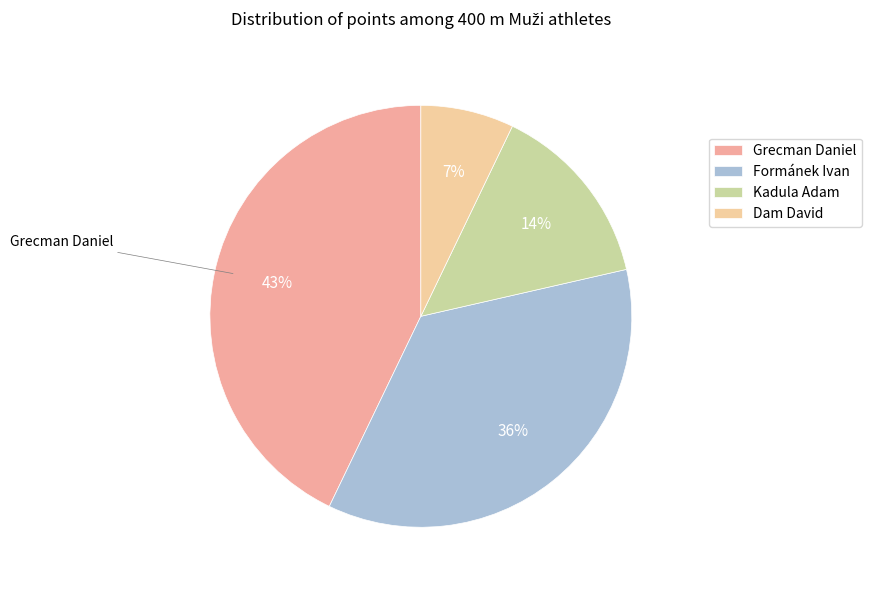

Does any single category account for the majority?

No